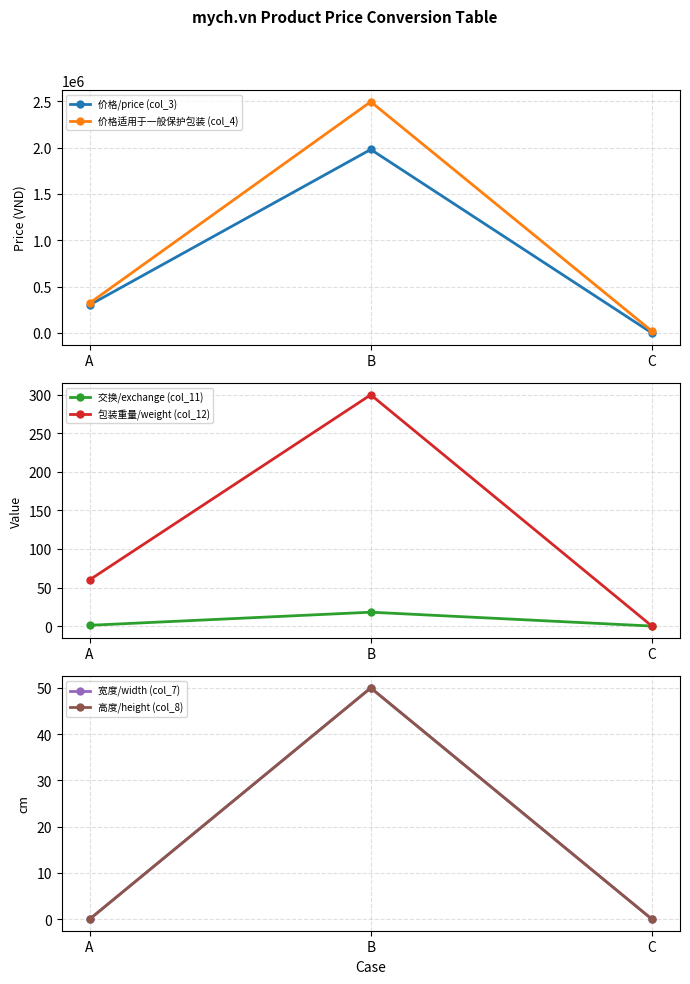

What value does the 价格适用于一般保护包装 (col_4) series have at C?

20000